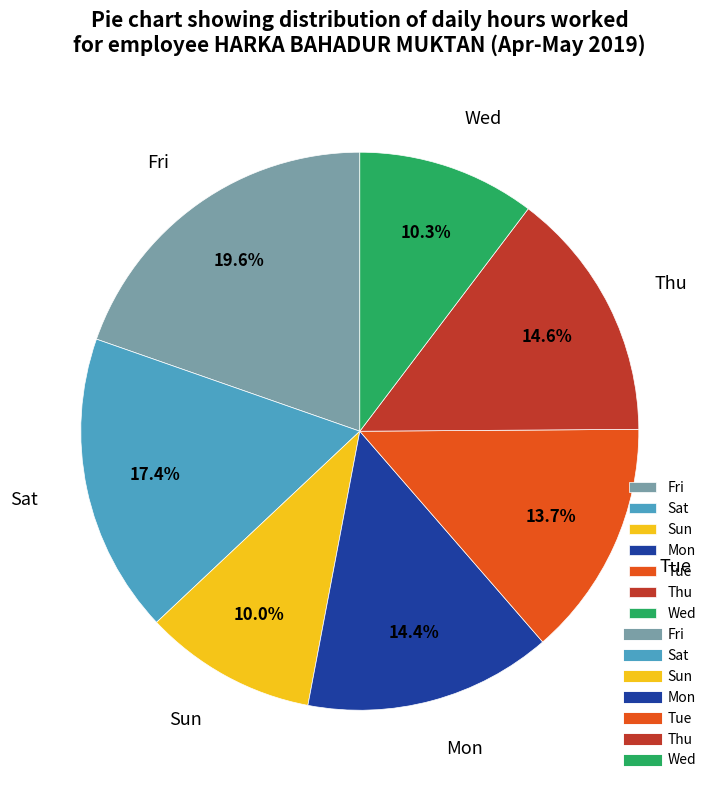

Approximately how many times larger is the value at Thu compared to Tue?

1.1